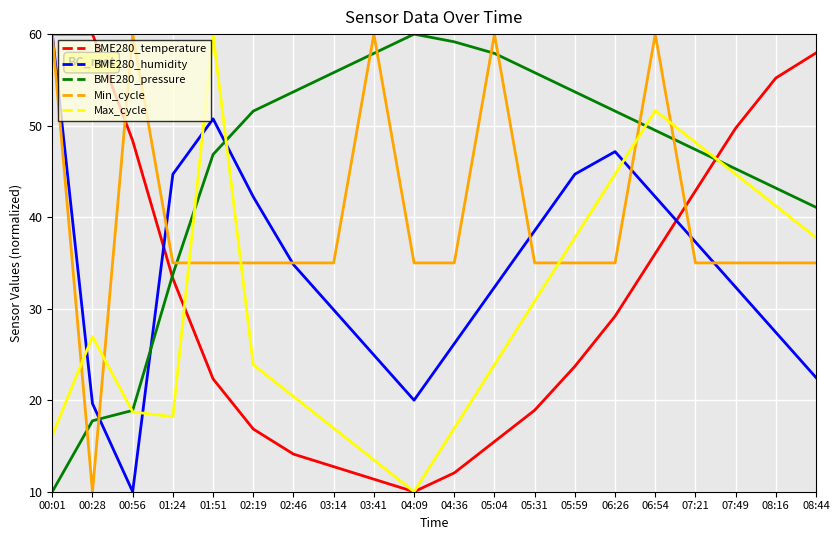

Does the chart have visible grid lines?

Yes